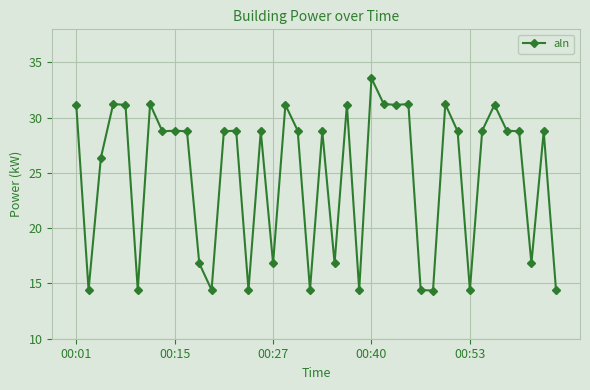

What is the difference between the second highest and second lowest values?

16.8